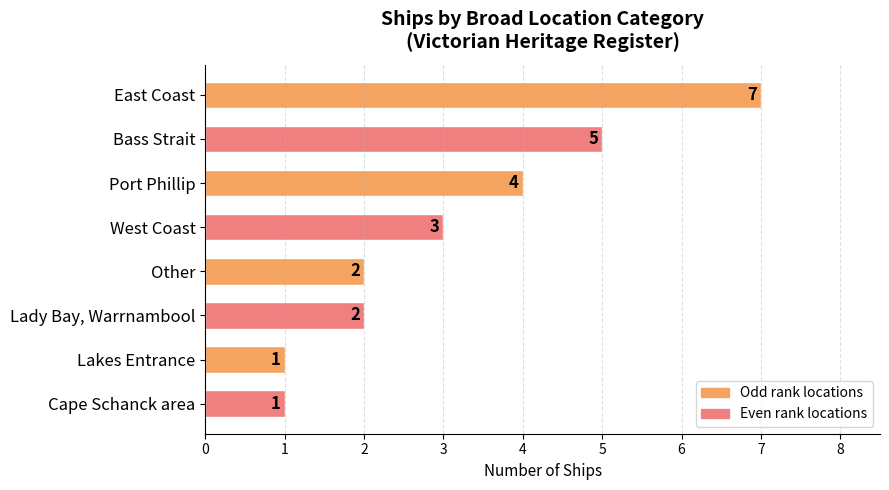

What is the maximum value shown in the chart?

7